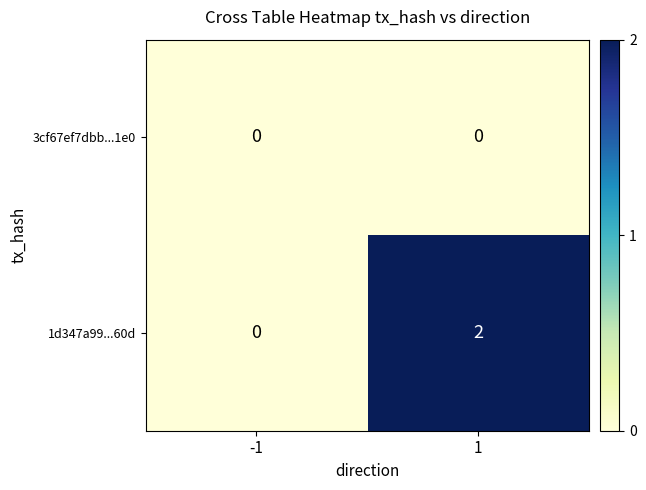

Reading right to left, extract all data points from this chart.

3cf67ef7dbb...1e0: 1=0	-1=0
1d347a99...60d: 1=2	-1=0